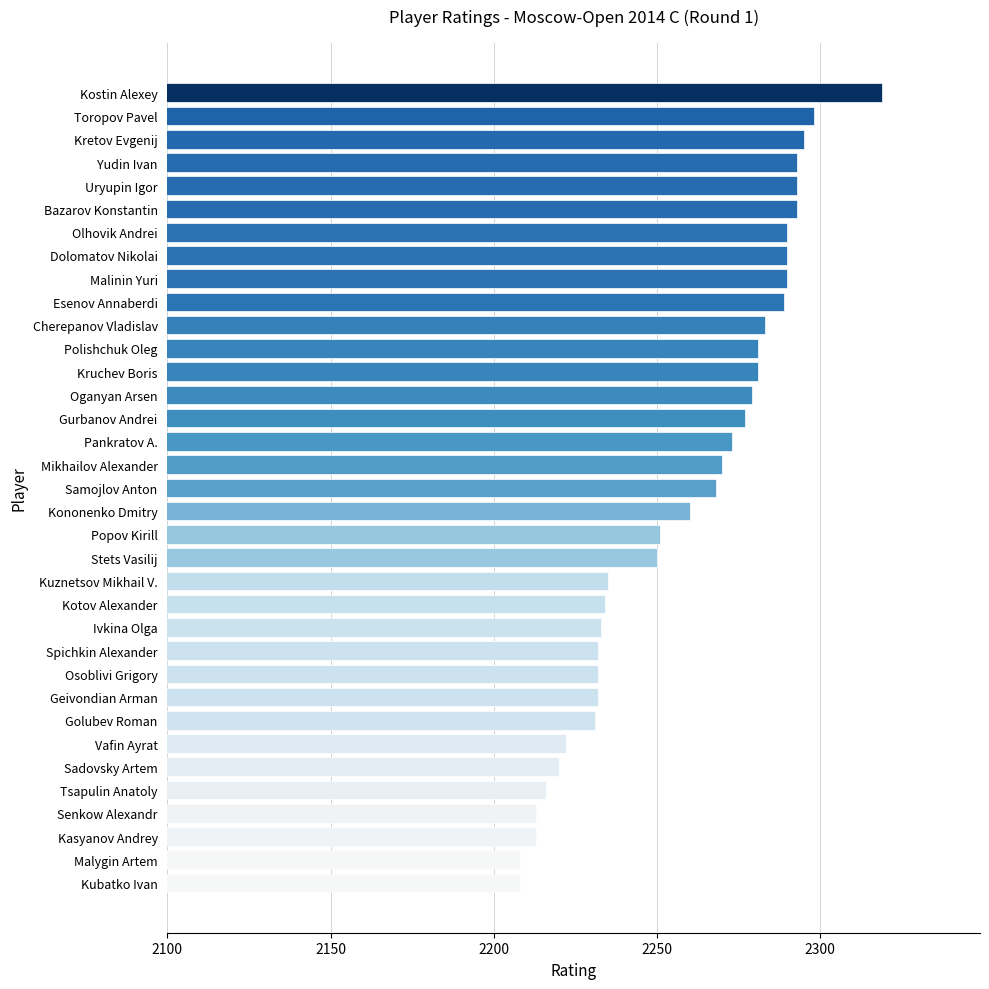

What is the change in value from Gurbanov Andrei to Esenov Annaberdi?

+12